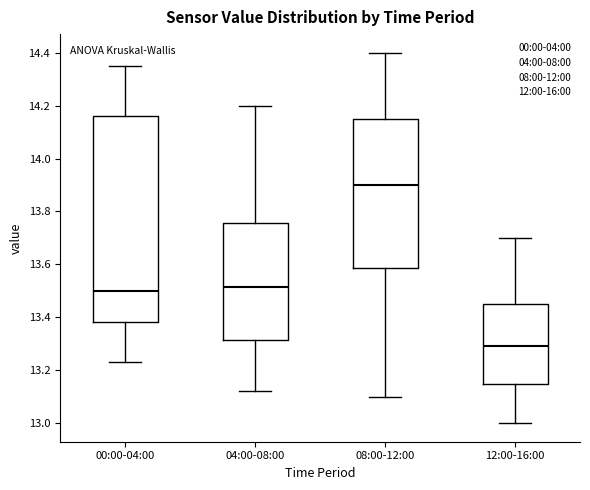

Reading left to right, read every box against the y-axis: the position of its median line, the range the box covers, and the ends of its whiskers. The values are not printed on the chart, so give them approximately, as read against the axis.

00:00-04:00: median 13.50, box 13.38 to 14.16, whiskers 13.24 to 14.36
04:00-08:00: median 13.52, box 13.32 to 13.76, whiskers 13.12 to 14.20
08:00-12:00: median 13.90, box 13.58 to 14.16, whiskers 13.10 to 14.40
12:00-16:00: median 13.30, box 13.14 to 13.46, whiskers 13.00 to 13.70